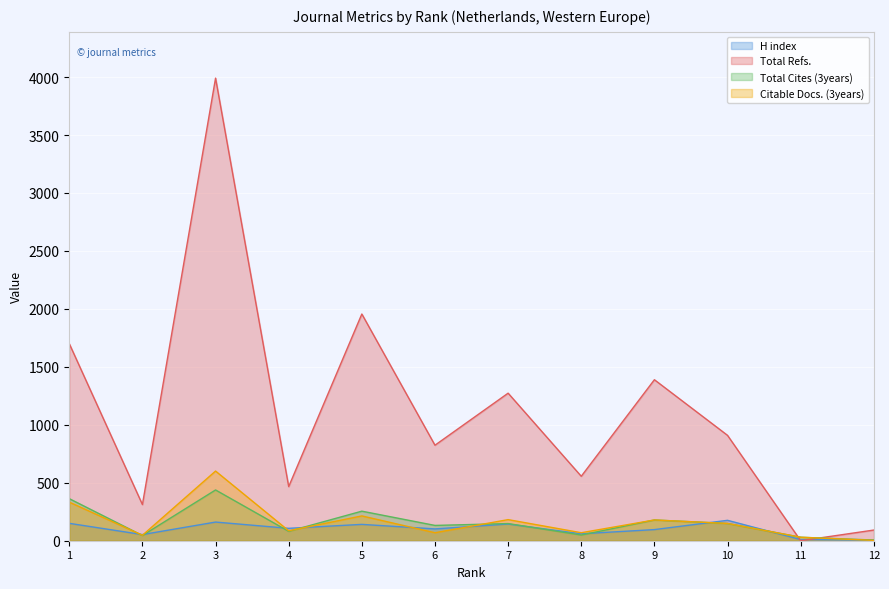

Is it true that H index equals 69 at 10?

False